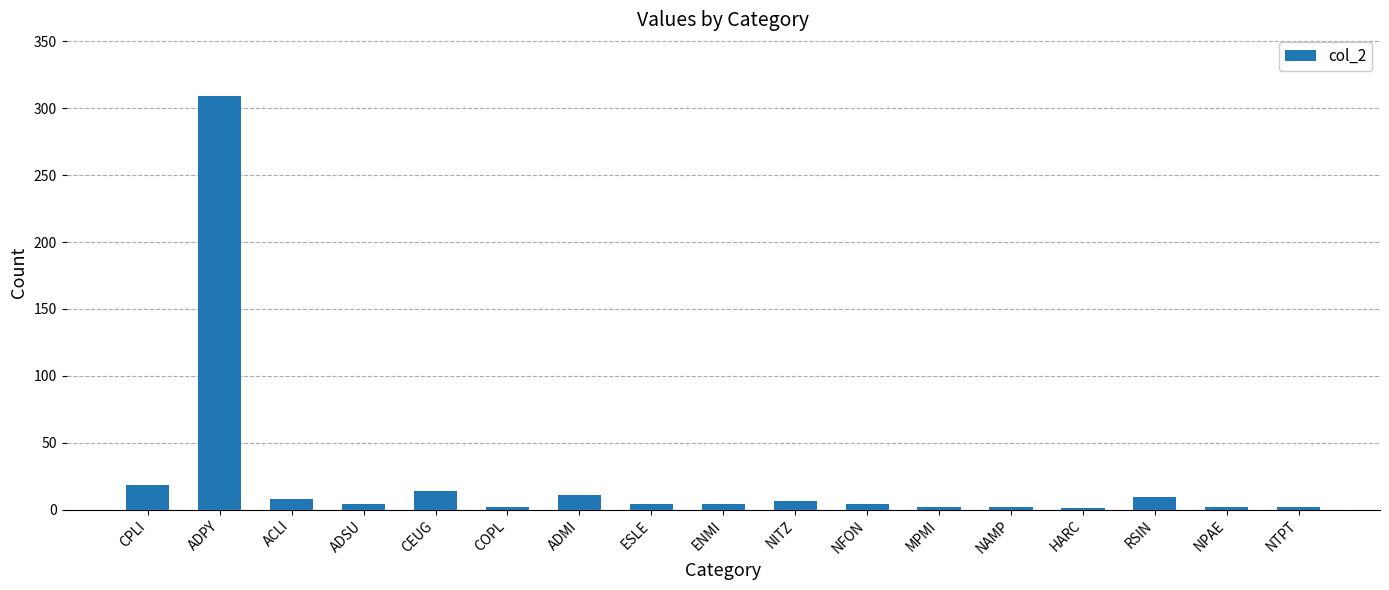

What is the sum of all values?

402